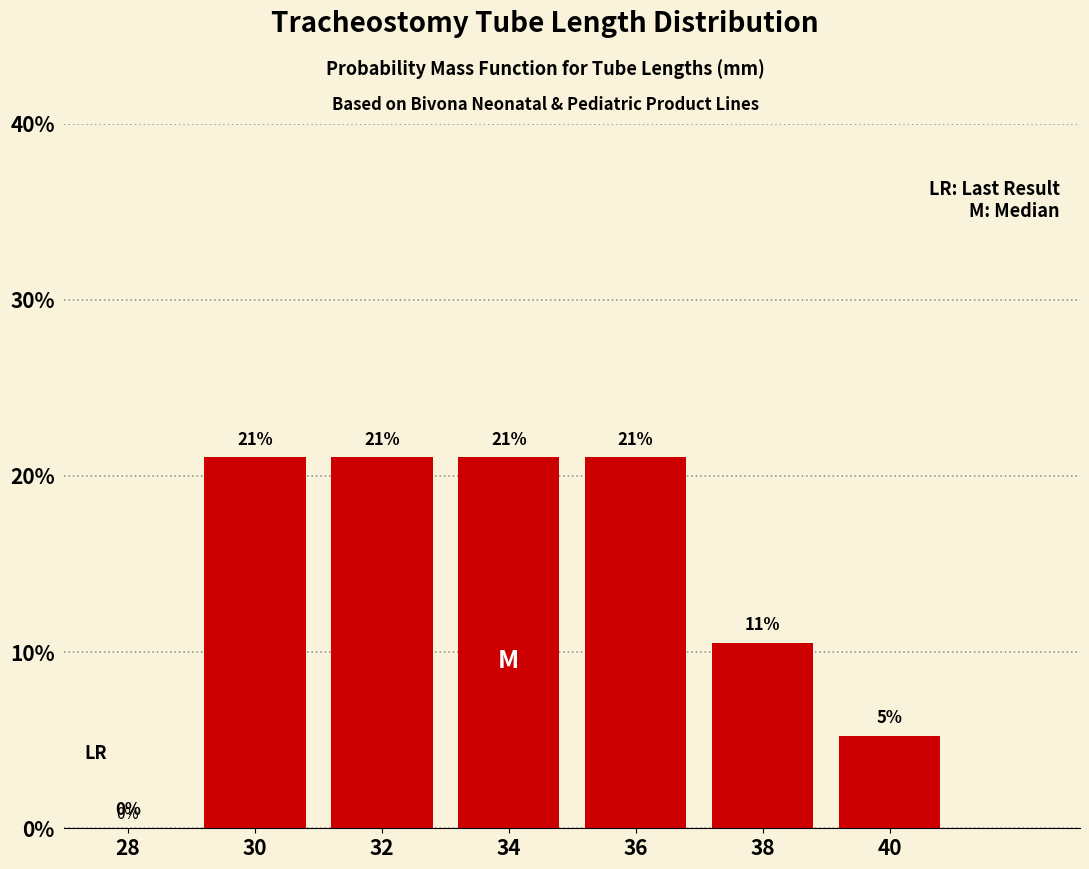

What is the greatest value displayed?

21.1